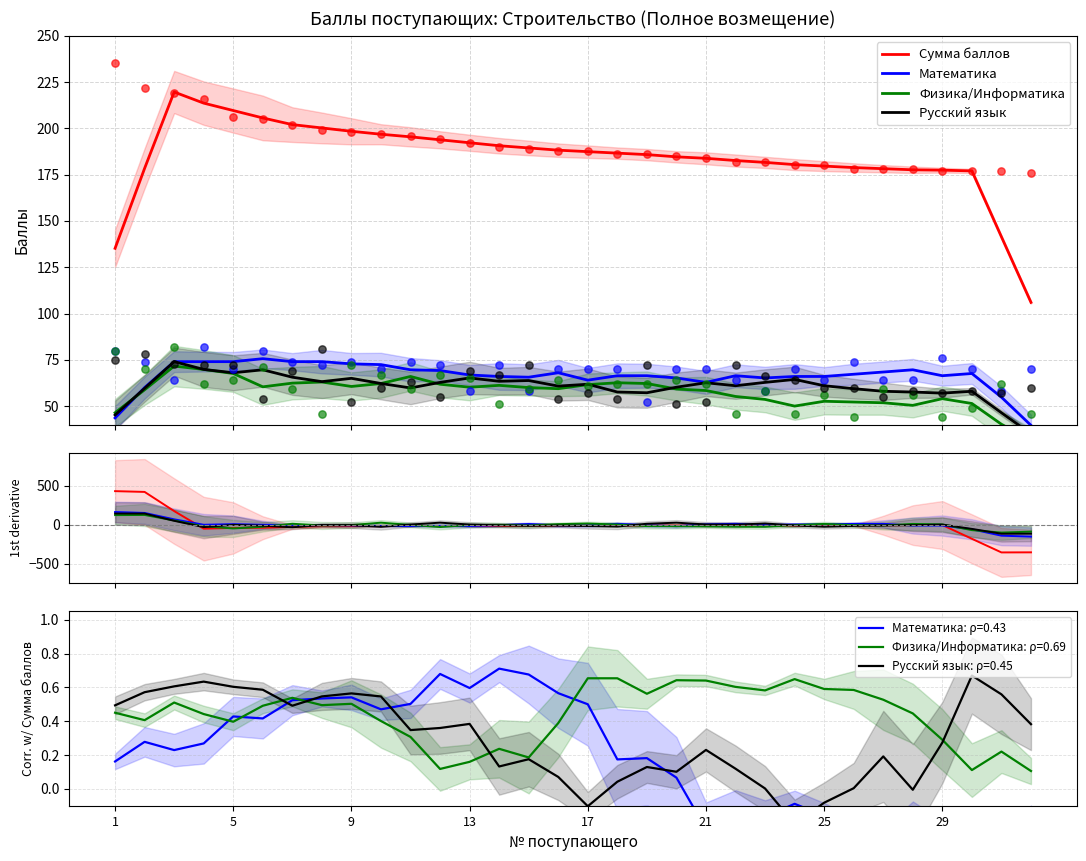

Is the value of Русский язык at 30 greater than the value of Сумма баллов at 8?

No